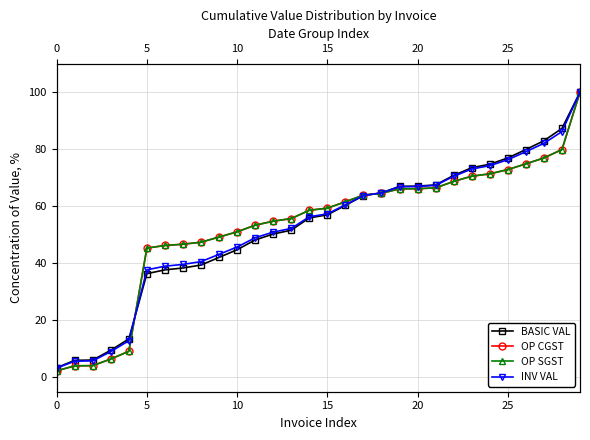

What is the difference between the highest and lowest values at 27?

6.0